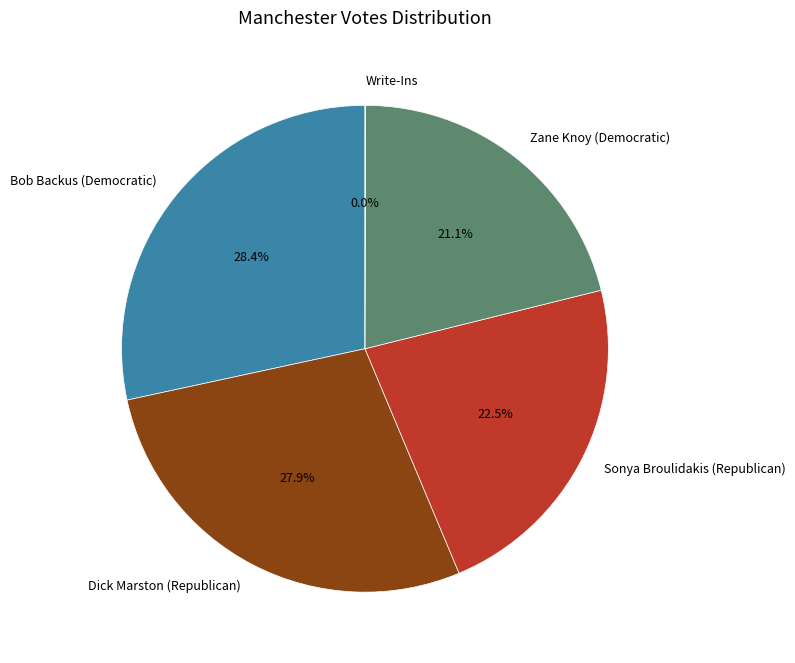

What portion of the pie excludes Bob Backus (Democratic)?

71.6%